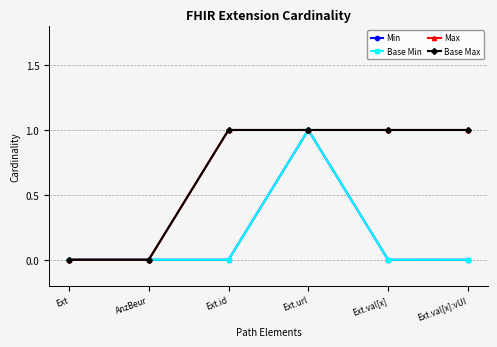

Is this an area chart (filled region under the line)?

No